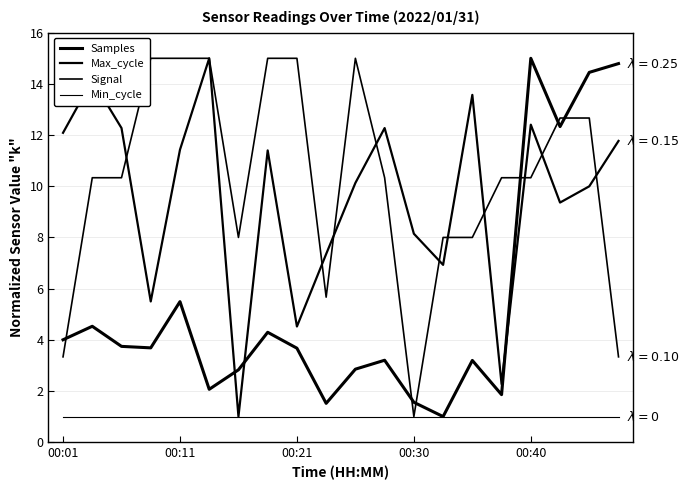

Does the chart have visible grid lines?

Yes